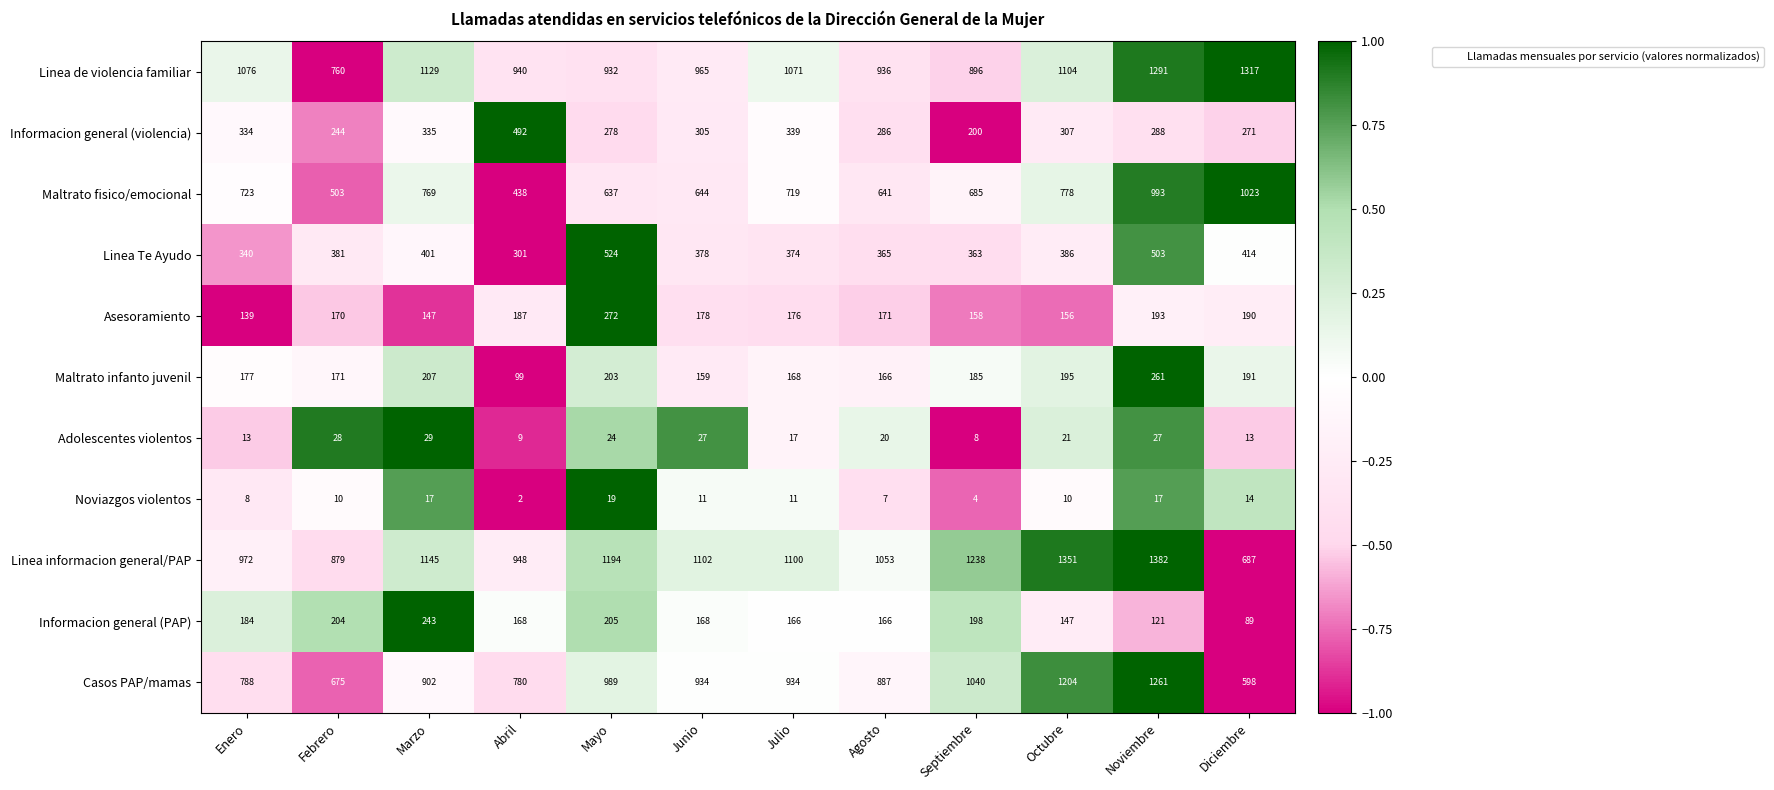

At Octubre, list the series in order from smallest to largest.

Noviazgos violentos, Adolescentes violentos, Informacion general (PAP), Asesoramiento, Maltrato infanto juvenil, Informacion general (violencia), Linea Te Ayudo, Maltrato fisico/emocional, Linea de violencia familiar, Casos PAP/mamas, Linea informacion general/PAP